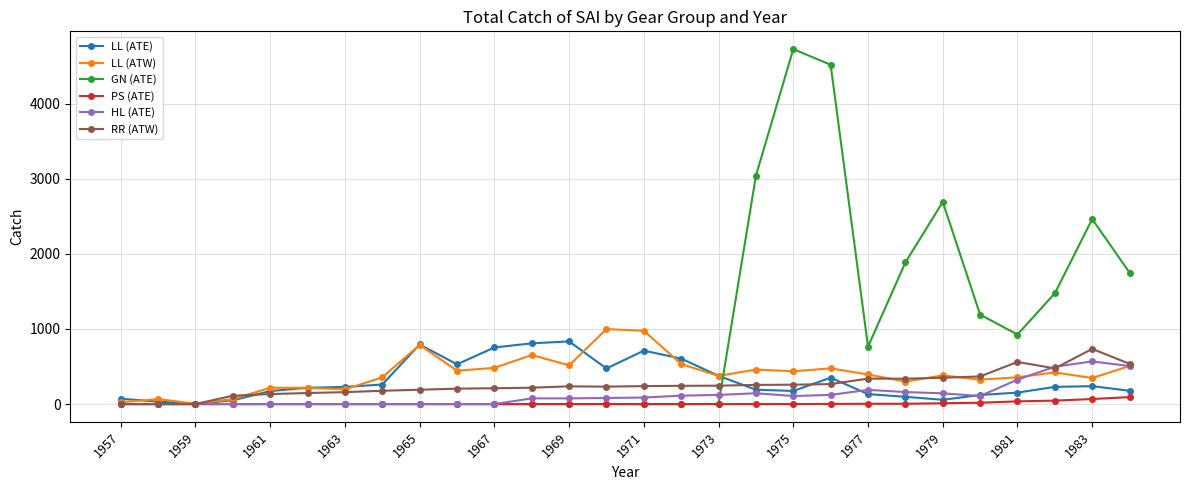

How many distinct data groups are displayed?

6